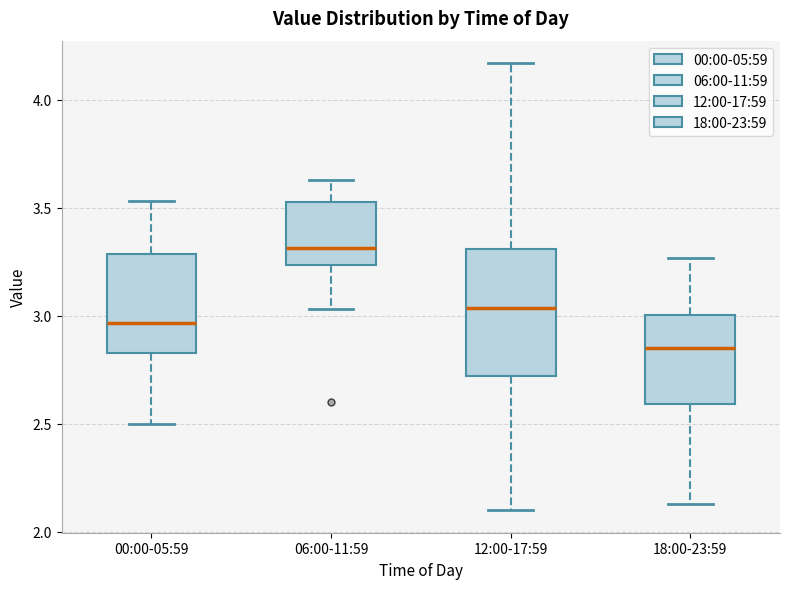

Which box's median line is the highest?

06:00-11:59